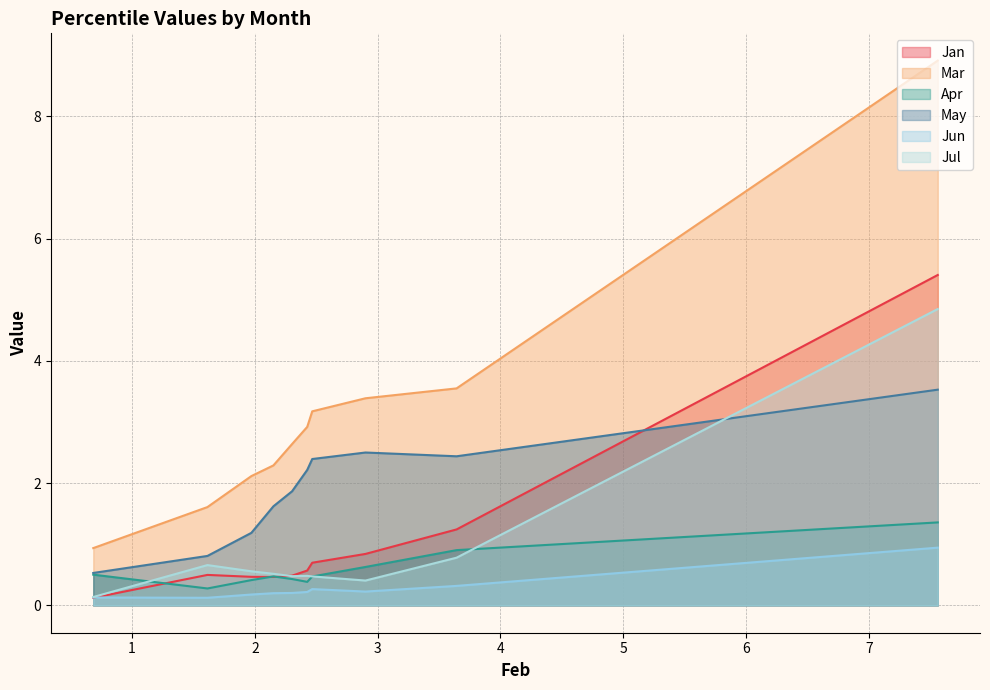

What is the sum of all Jan values?

10.8